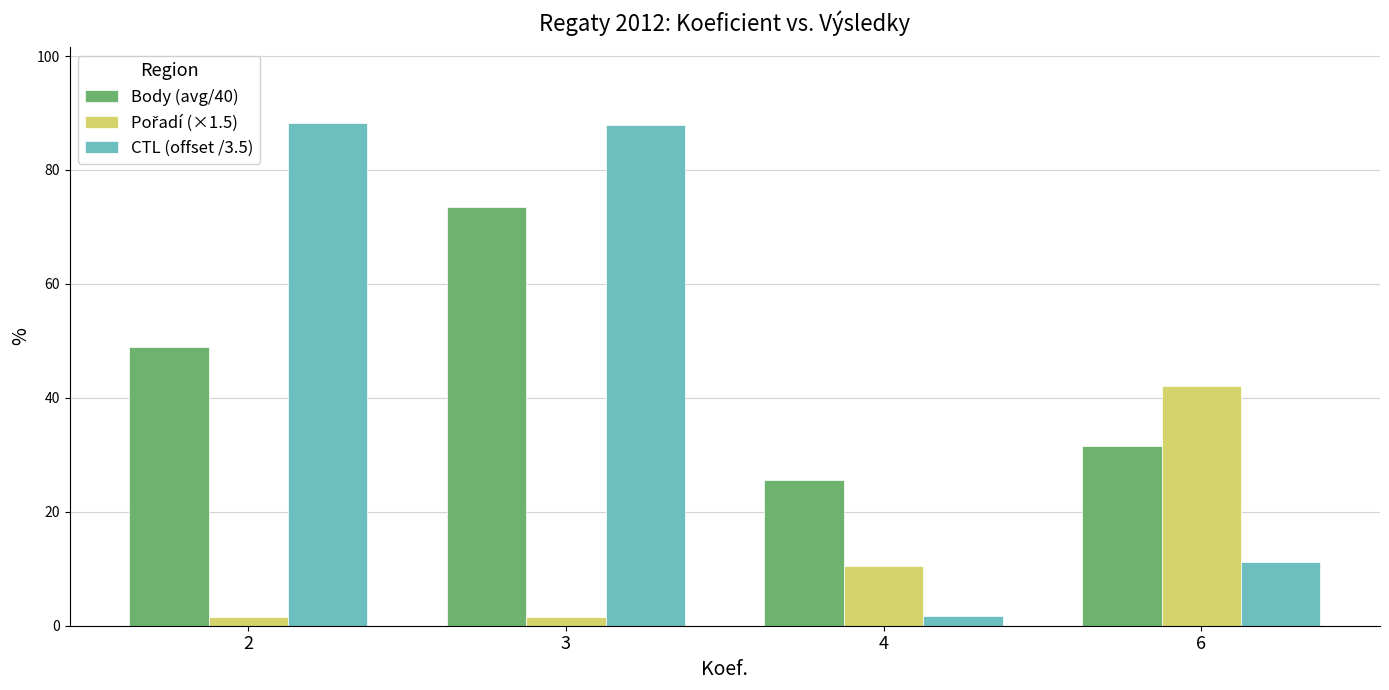

What is the greatest value displayed?

88.3